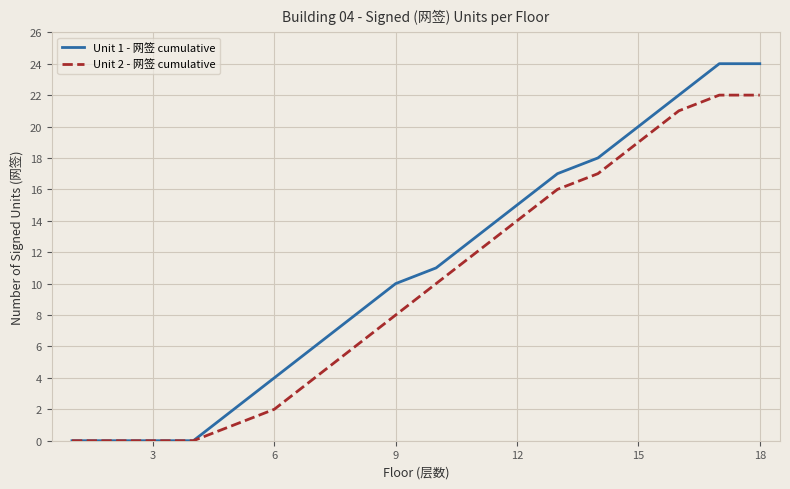

Reading left to right, list all the values displayed in this chart.

Unit 1 - 网签 cumulative: 0	0	0	0	2	4	6	8	10	11	13	15	17	18	20	22	24	24
Unit 2 - 网签 cumulative: 0	0	0	0	1	2	4	6	8	10	12	14	16	17	19	21	22	22